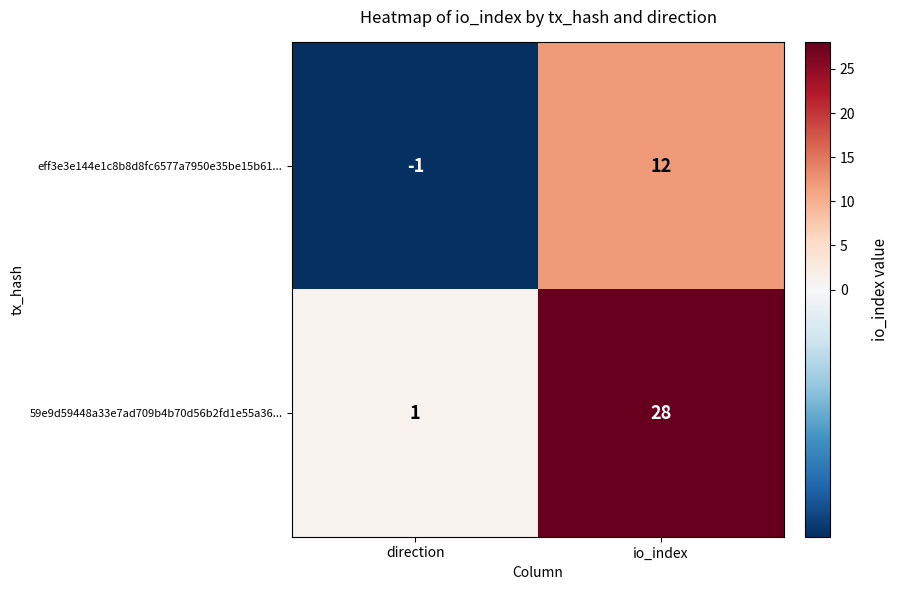

What is the sum of the 59e9d59448a33e7ad709b4b70d56b2fd1e55a36... values at direction and io_index?

29